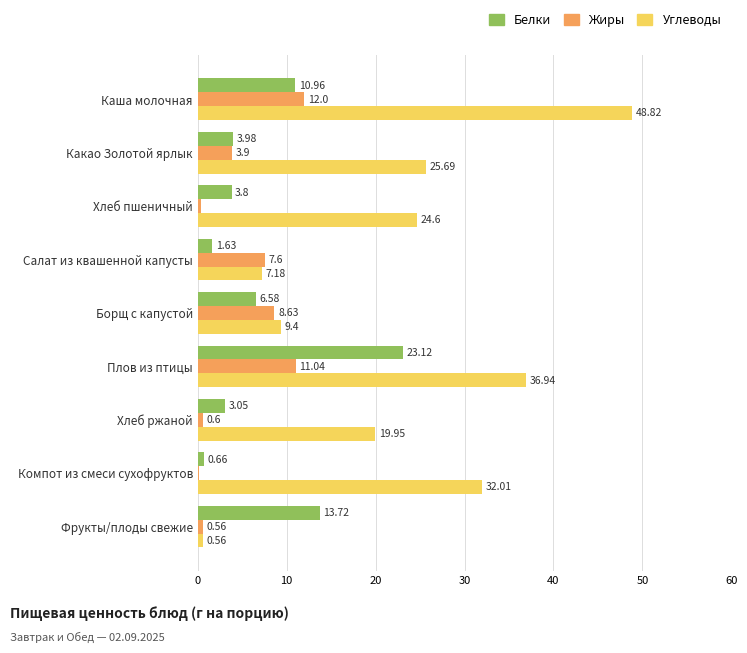

Where is Жиры nearest to the value 6?

Салат из квашенной капусты